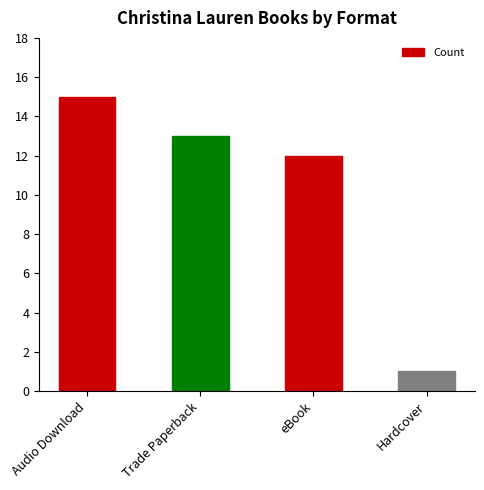

What is the label of the 1st bar from the right?

Hardcover